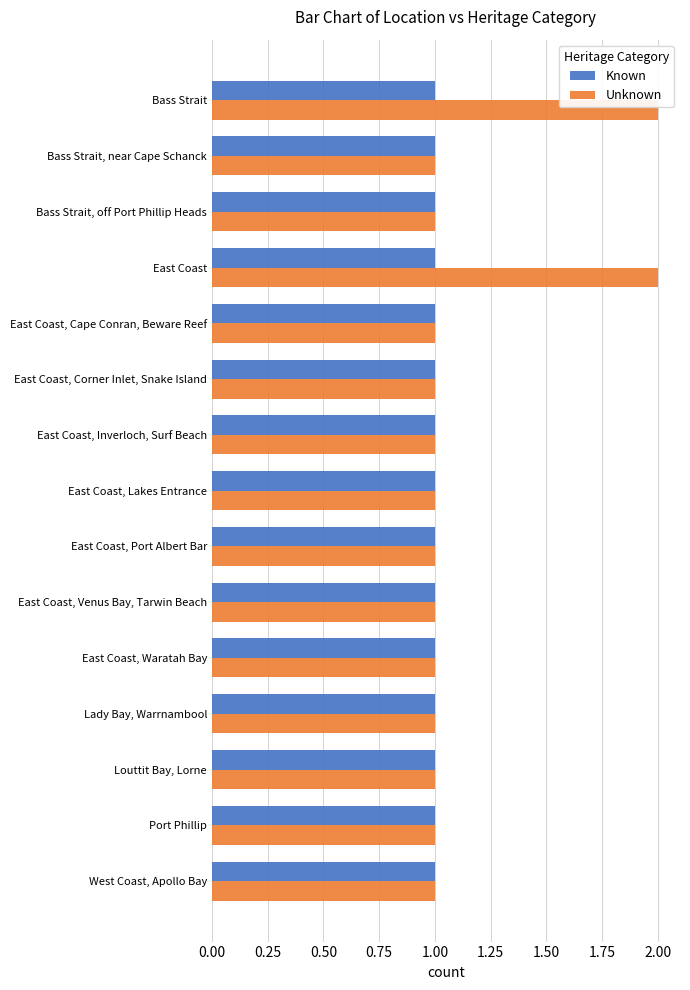

True or false: Unknown has a value of 2 at Bass Strait.

True